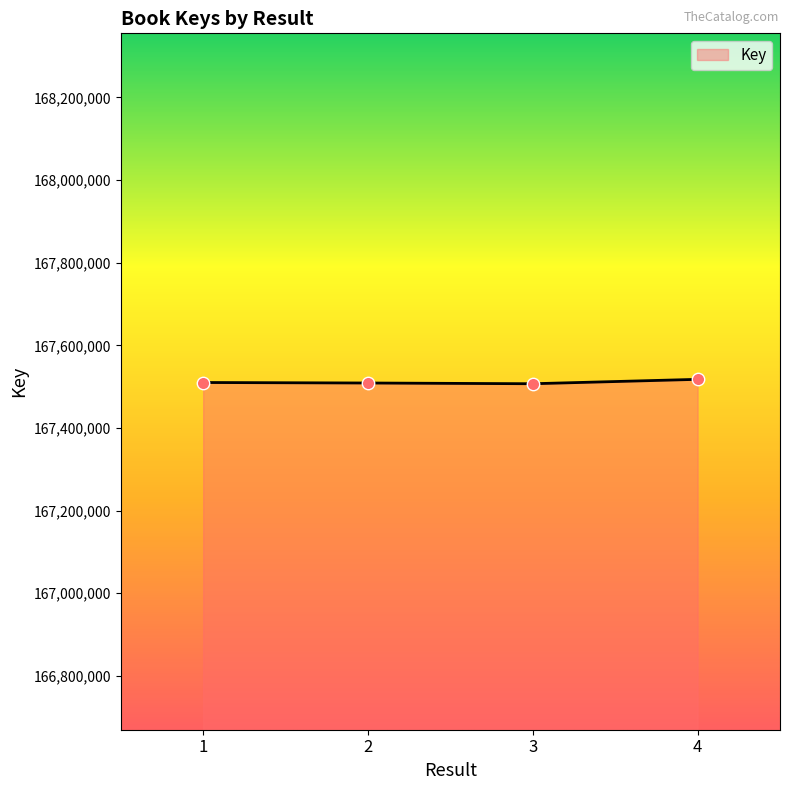

What is the change in value from 1 to 3?

-2988